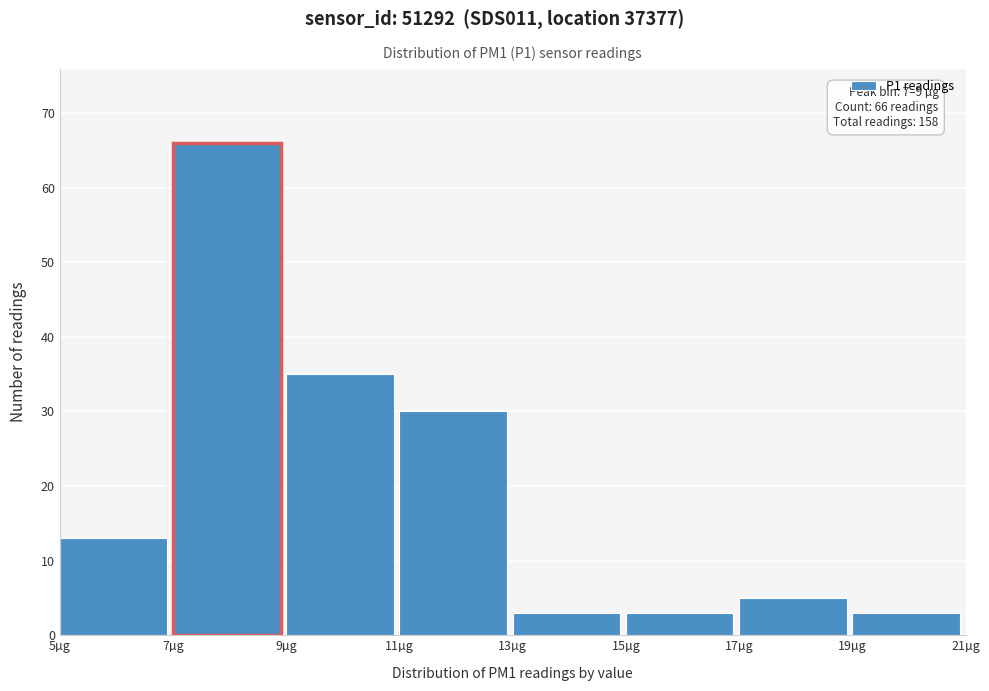

Which range on the x-axis has the tallest bar?

7 to 9